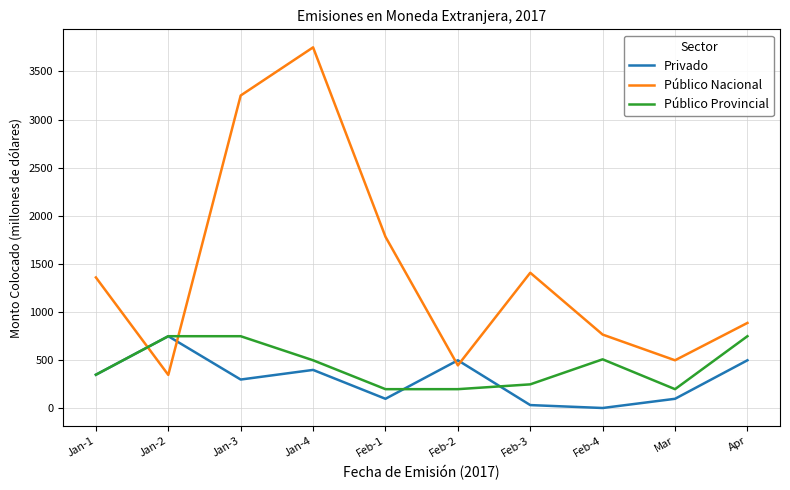

Where is the first local maximum for Privado?

Jan-2